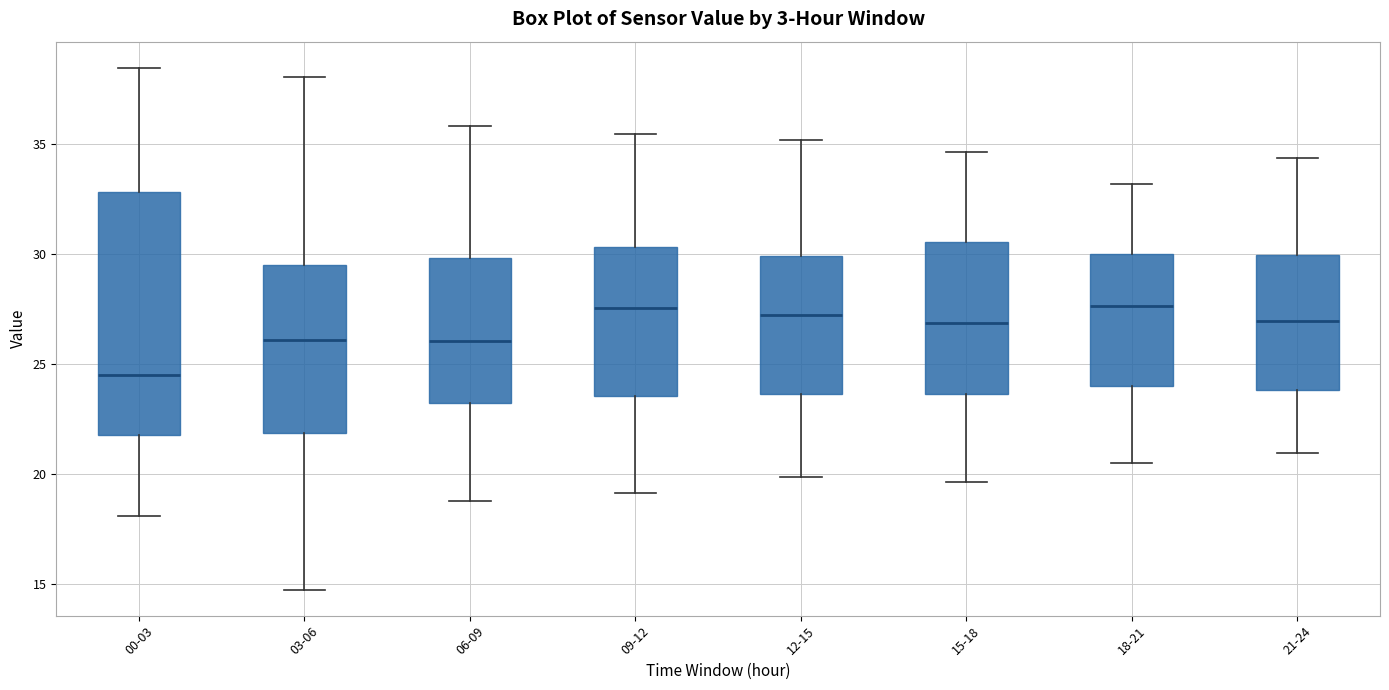

Reading left to right, read every box against the y-axis: the position of its median line, the range the box covers, and the ends of its whiskers. The values are not printed on the chart, so give them approximately, as read against the axis.

00-03: median 24.5, box 21.5 to 33.0, whiskers 18.0 to 38.5
03-06: median 26.0, box 22.0 to 29.5, whiskers 14.5 to 38.0
06-09: median 26.0, box 23.0 to 30.0, whiskers 19.0 to 36.0
09-12: median 27.5, box 23.5 to 30.5, whiskers 19.0 to 35.5
12-15: median 27.0, box 23.5 to 30.0, whiskers 20.0 to 35.0
15-18: median 27.0, box 23.5 to 30.5, whiskers 19.5 to 34.5
18-21: median 27.5, box 24.0 to 30.0, whiskers 20.5 to 33.0
21-24: median 27.0, box 24.0 to 30.0, whiskers 21.0 to 34.5